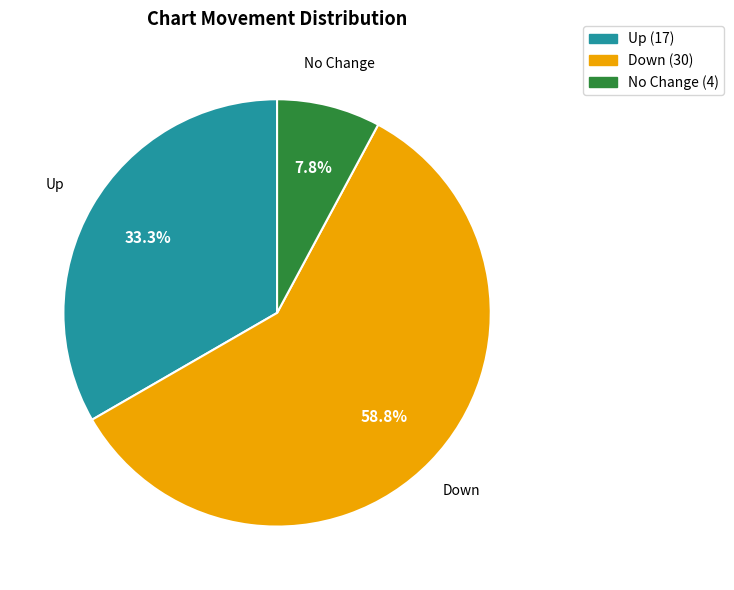

How many segments does this pie chart have?

3